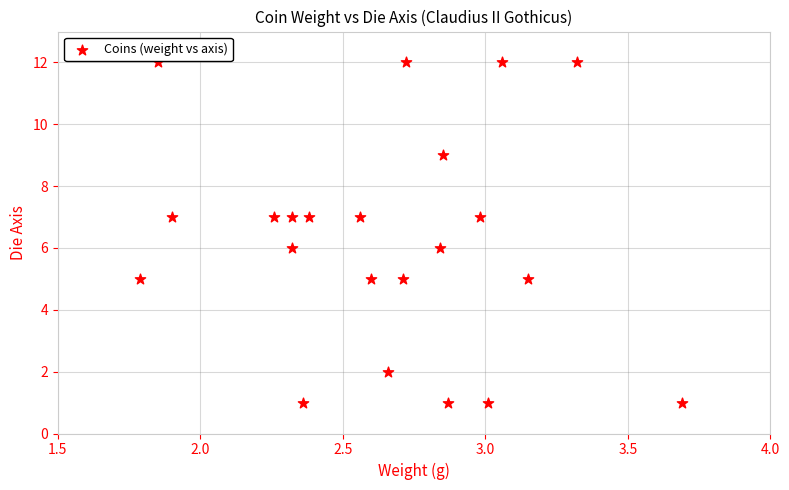

What is the range of Y values (max minus min)?

11